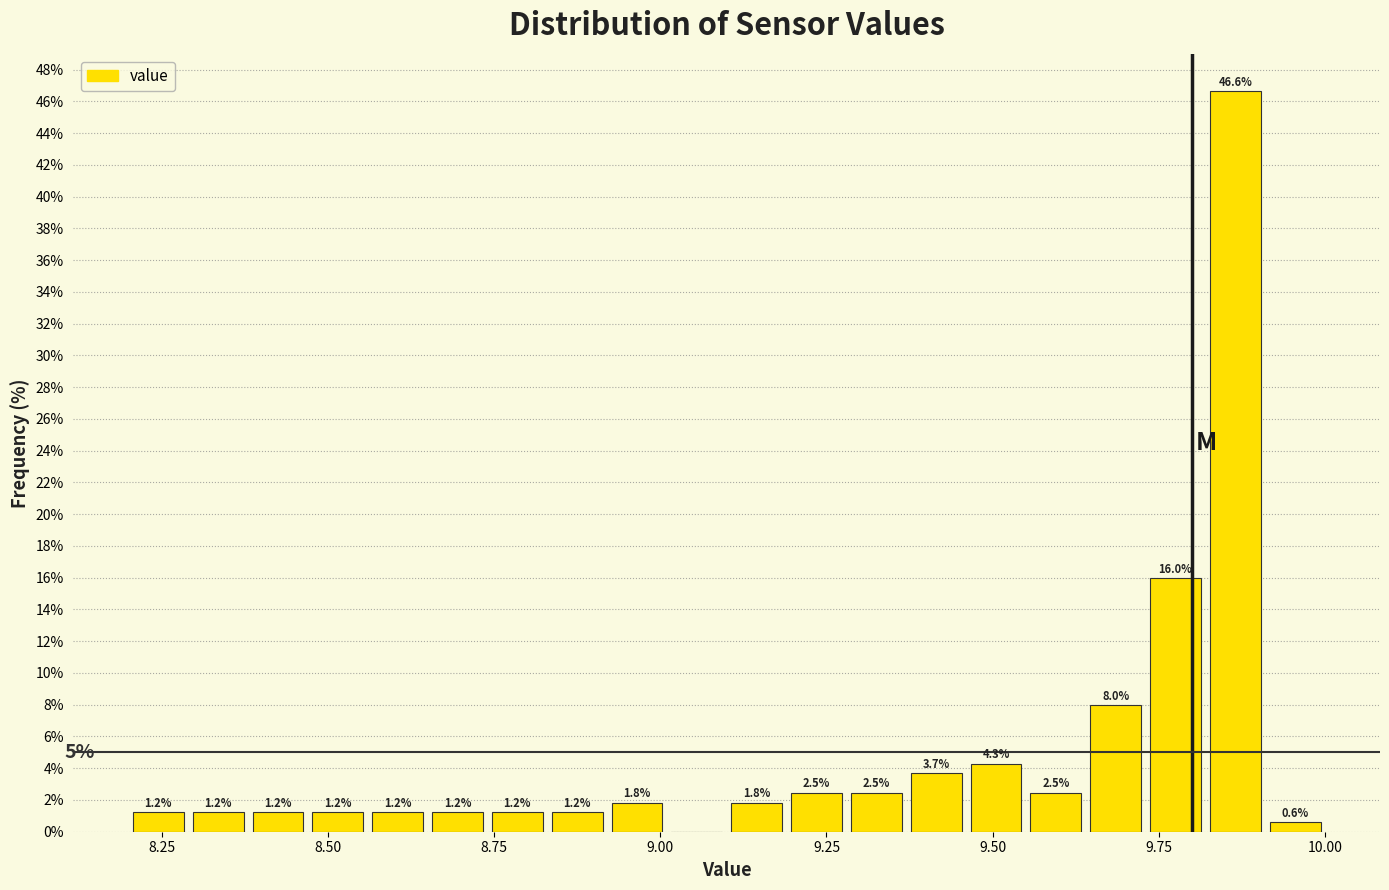

Read against the x-axis, roughly where is the centre of the tallest bar?

9.85